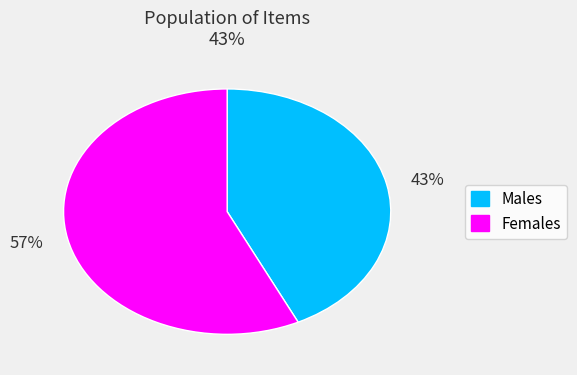

To the nearest percent, what is the combined percentage of 43% and 57%?

100%